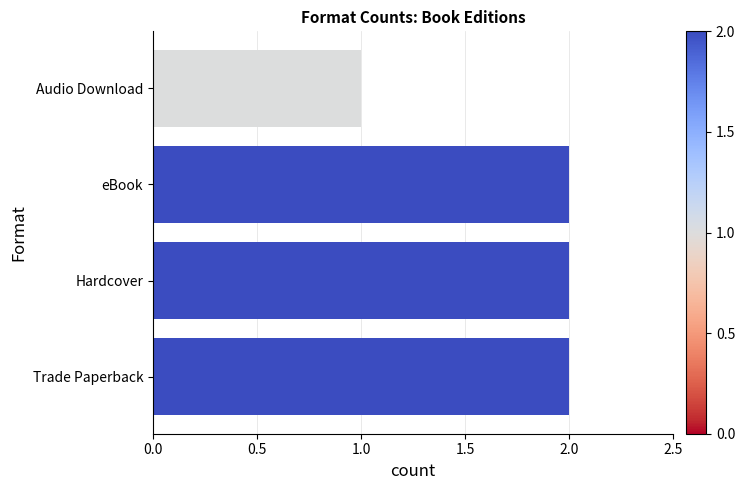

Between Audio Download and Trade Paperback, which is larger?

Trade Paperback